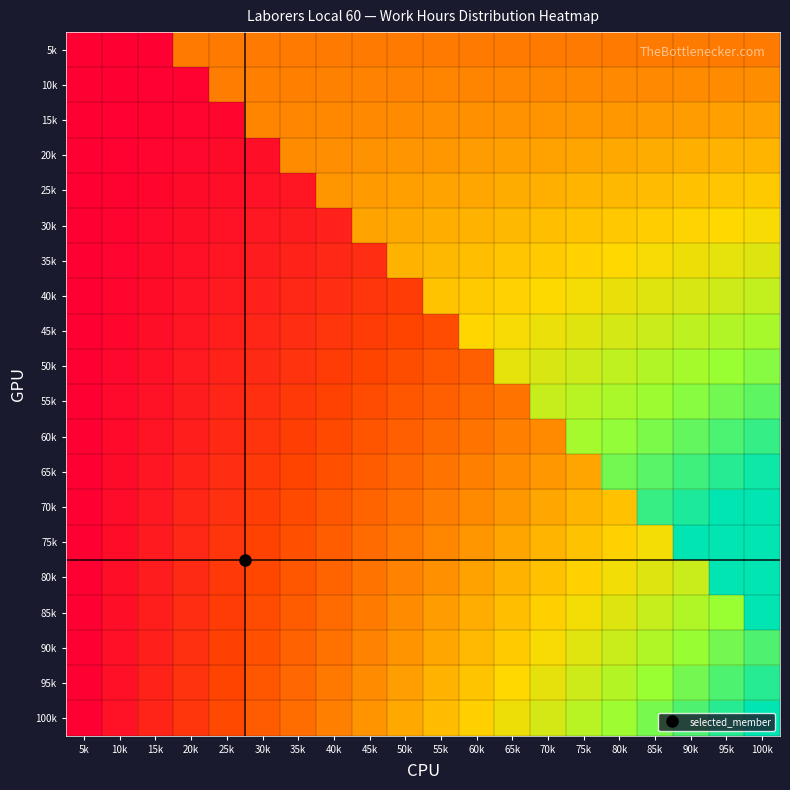

How many distinct data groups are displayed?

20